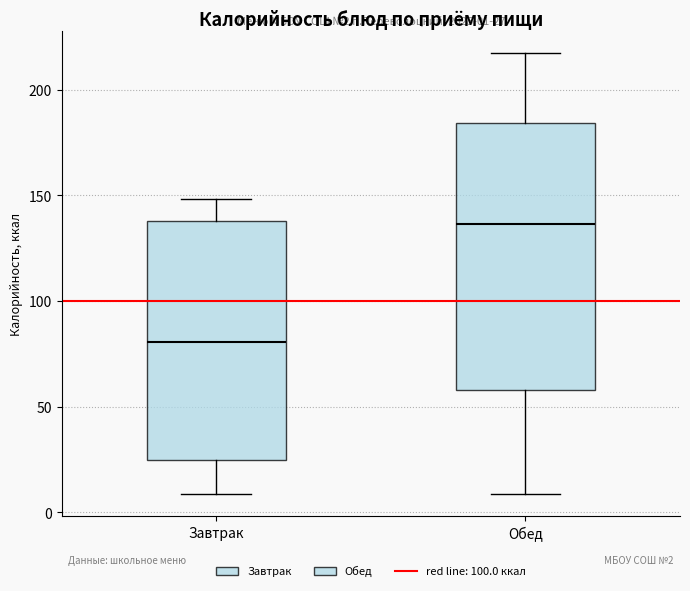

Which box has the highest median line?

Обед